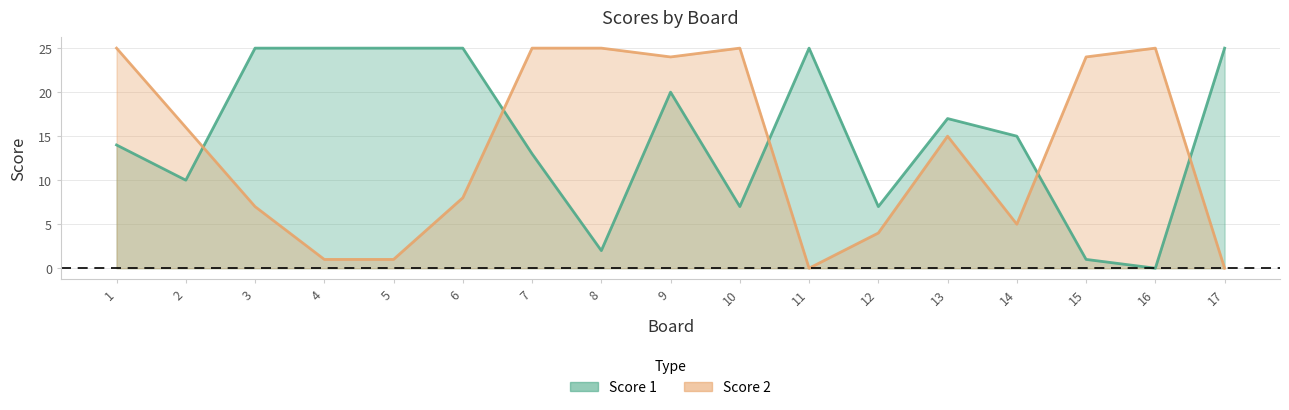

Between 1 and 3, which is larger?

3